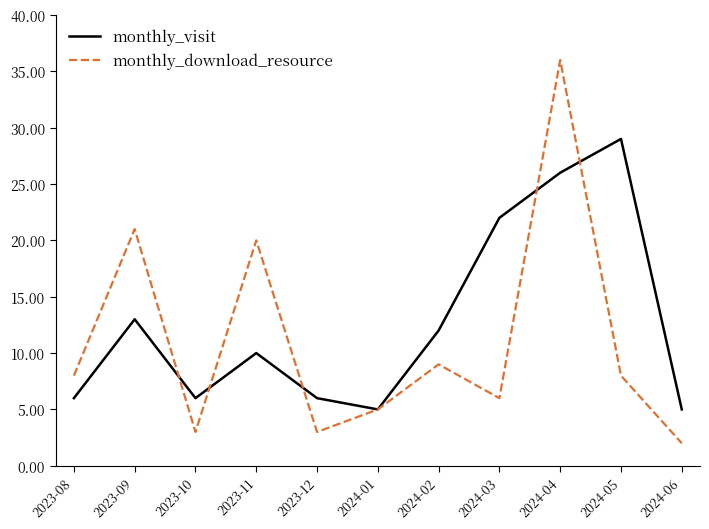

At which category is the sum across all series the highest?

2024-04